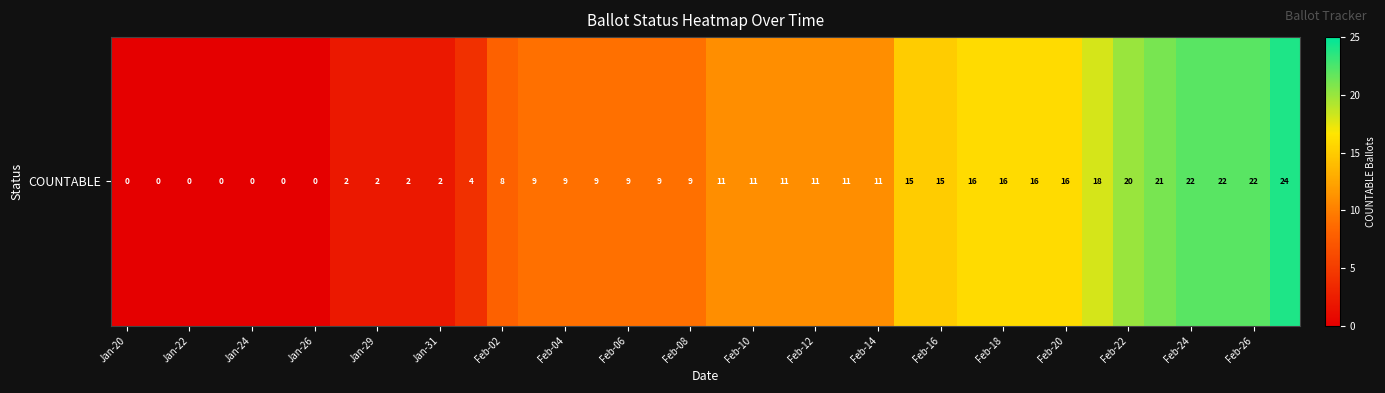

Reading right to left, extract all data points from this chart.

24	22	22	22	21	20	18	16	16	16	16	15	15	11	11	11	11	11	11	9	9	9	9	9	9	8	4	2	2	2	2	0	0	0	0	0	0	0